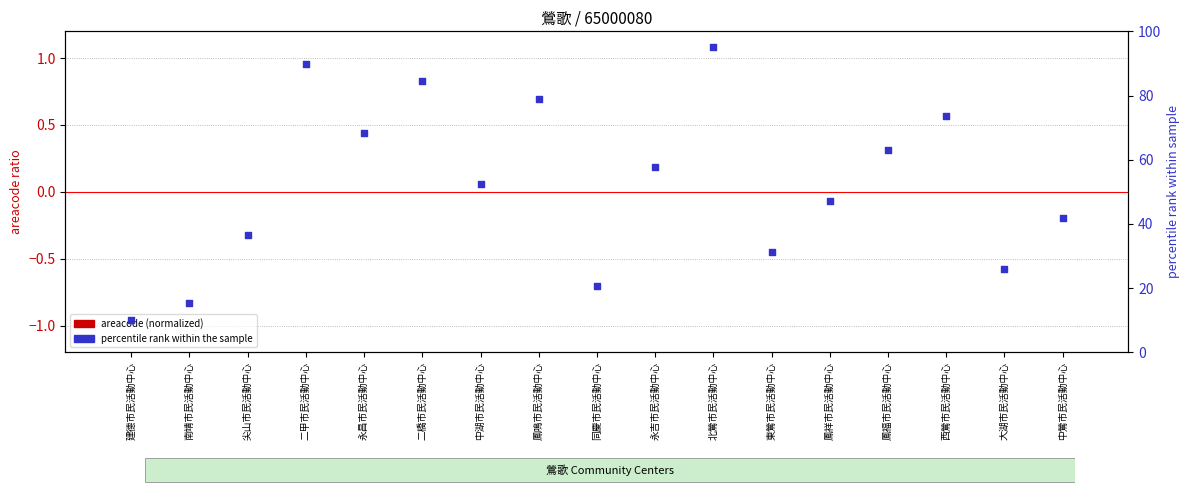

What is the total value across all series at 大湖市民活動中心?

25.9